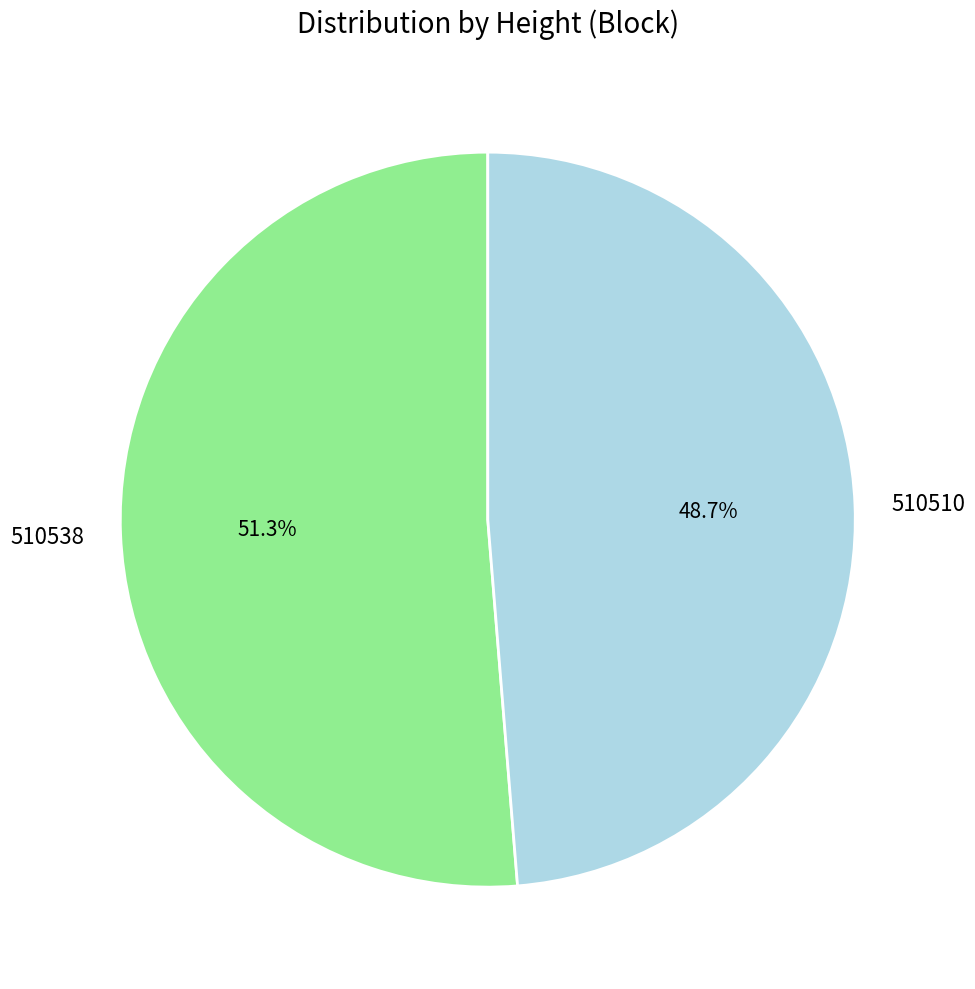

To the nearest percent, what portion does 510538 represent?

51%